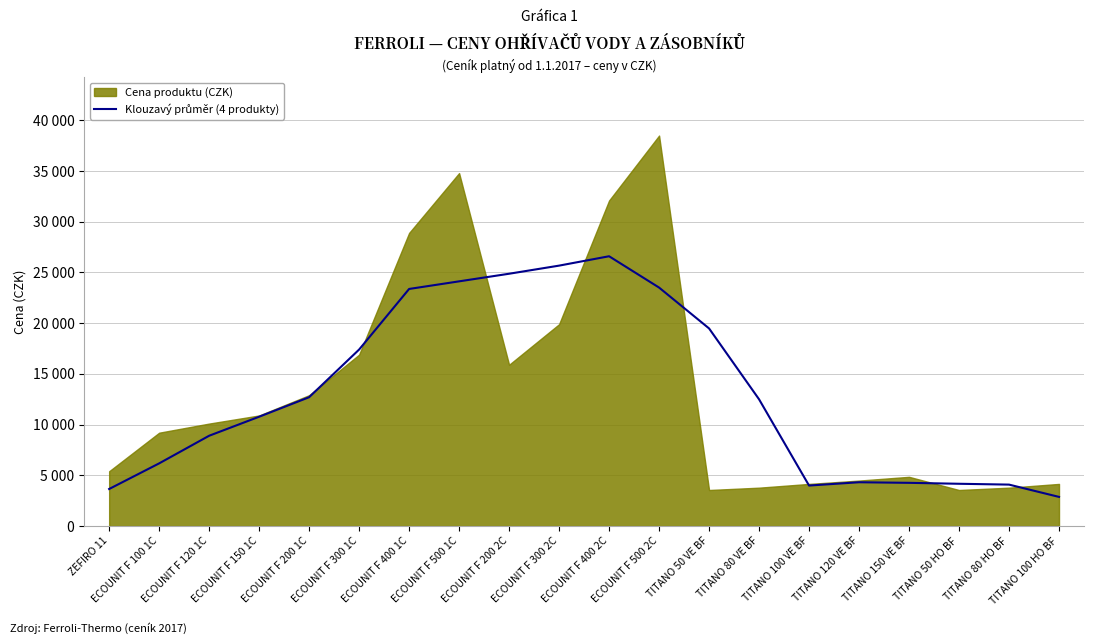

The chart shows a value of 3650.0 at ZEFIRO 11. True or false?

True